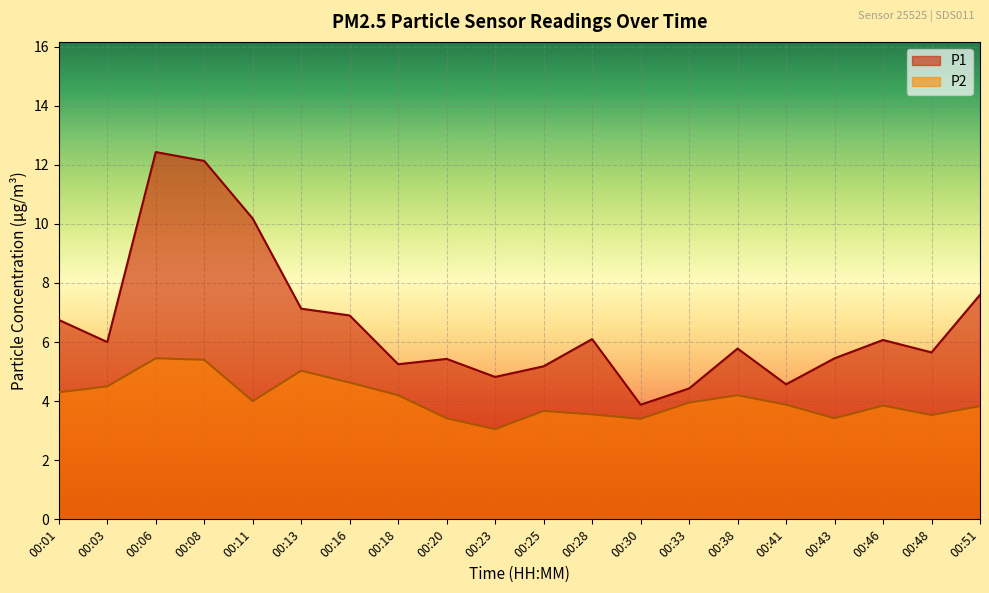

The value of P1 at 00:06 is 3.4. True or false?

False